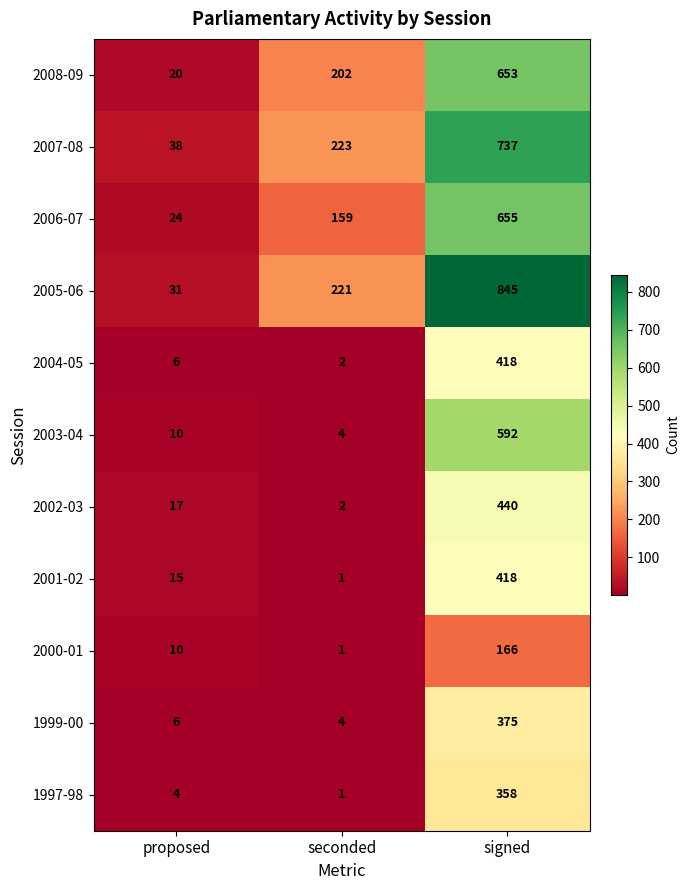

Is it true that 2003-04 equals 835 at signed?

False